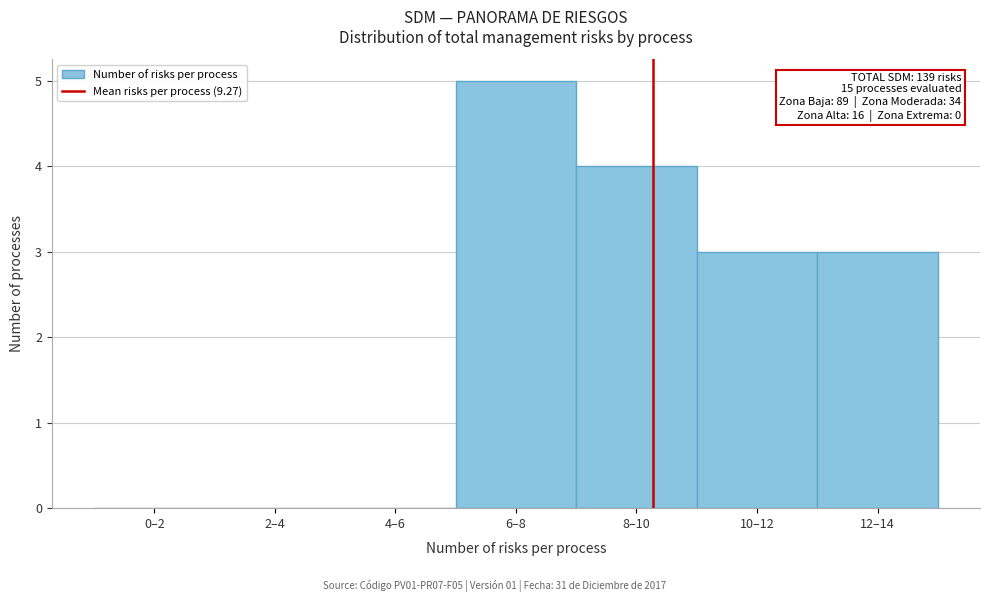

Reading left to right, what are all the values shown in this chart?

0–2=0	2–4=0	4–6=0	6–8=5	8–10=4	10–12=3	12–14=3